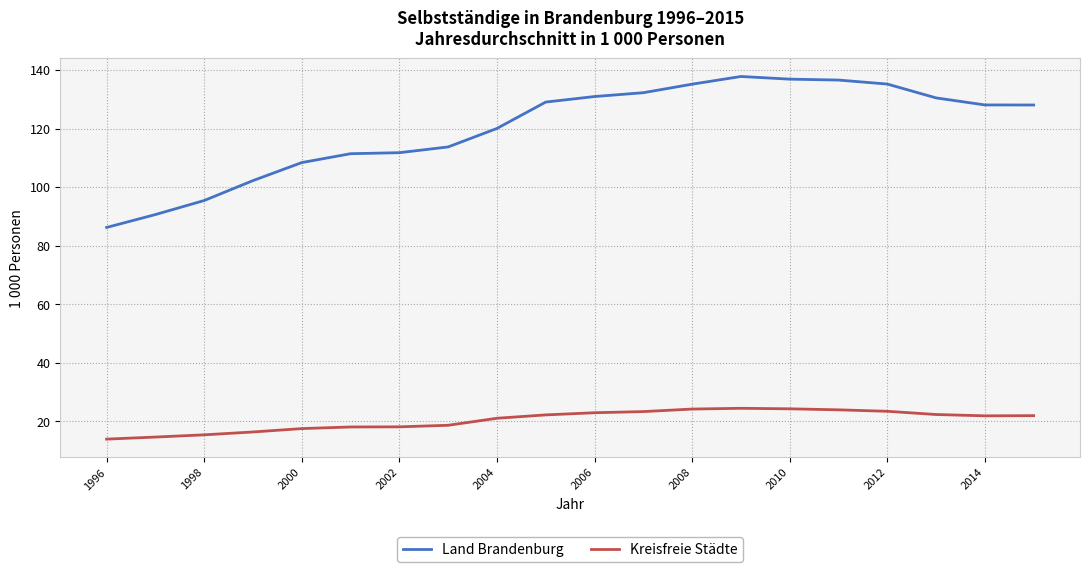

List the series in order of their peak value, highest first.

Land Brandenburg, Kreisfreie Städte